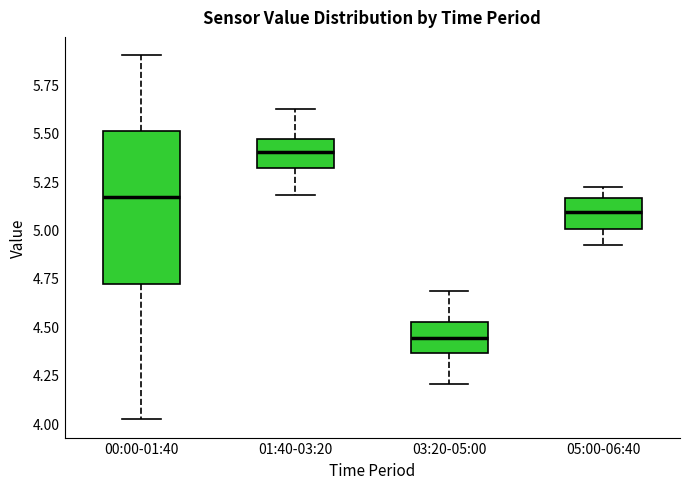

Where is the lower edge of the box for 01:40-03:20 on the y-axis? The values are not printed on the chart, so give them approximately, as read against the axis.

5.30